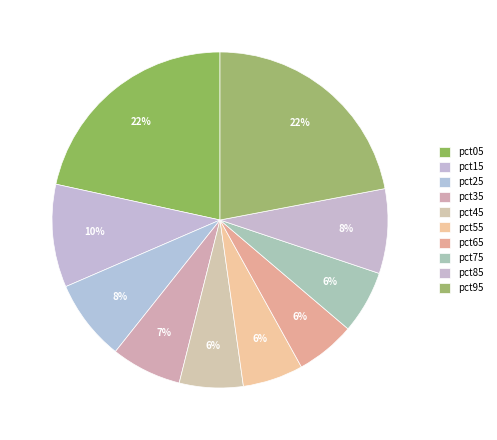

Count the number of slices in the pie.

10